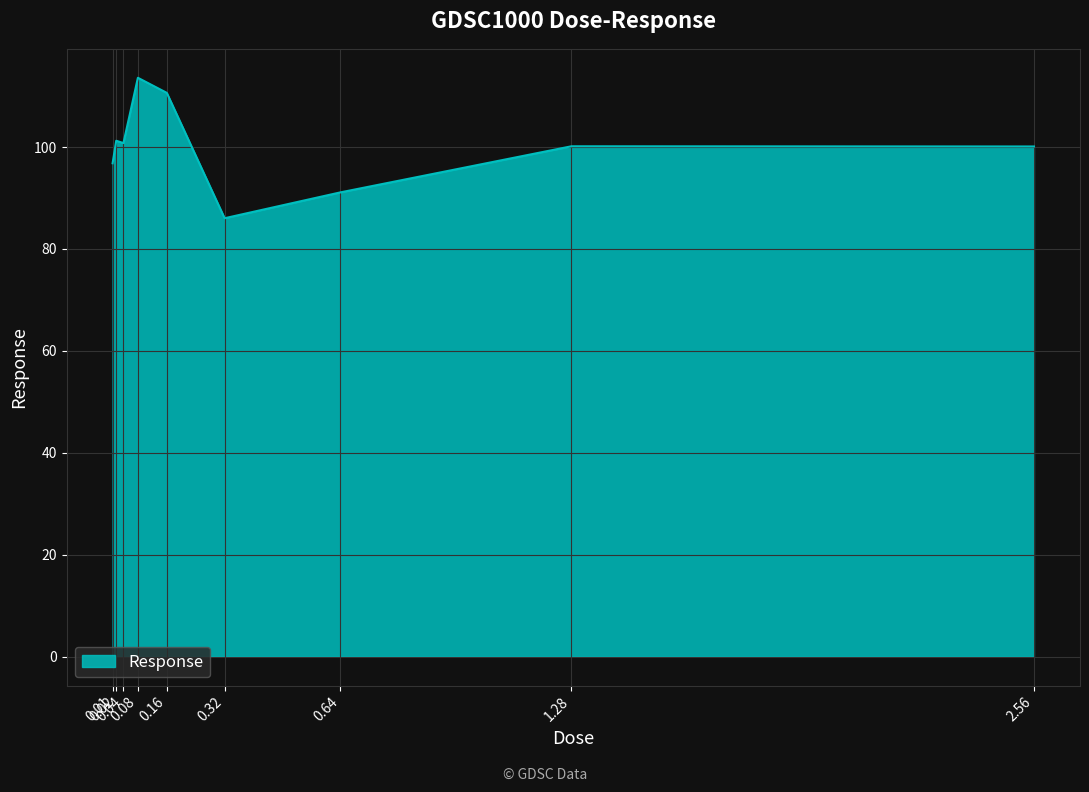

What is the maximum value shown in the chart?

113.6